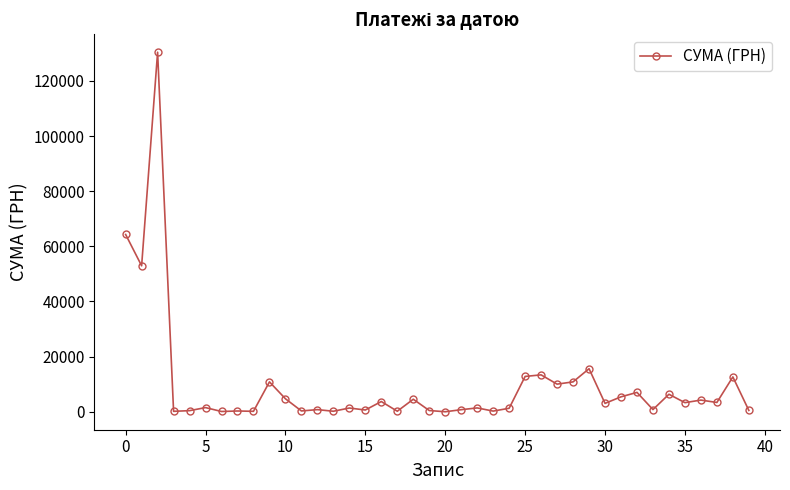

True or false: there are more than 0 points higher than both neighbors.

True